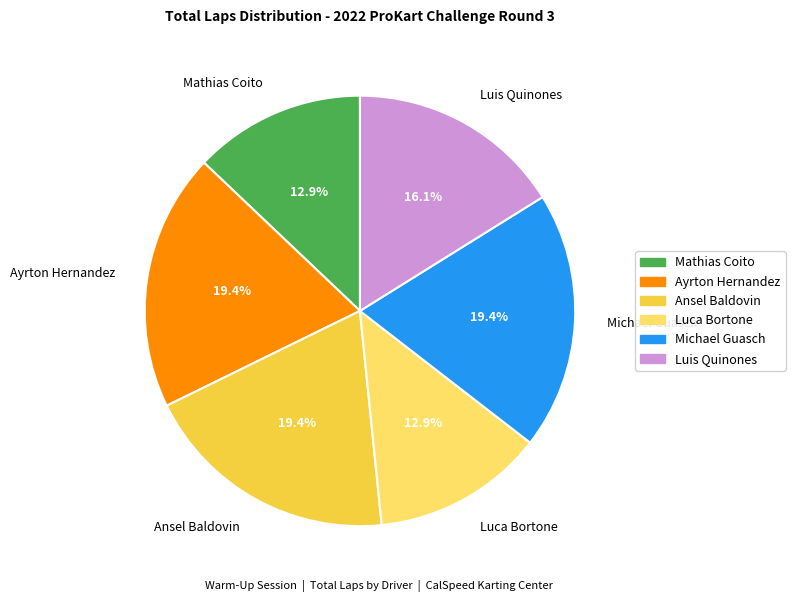

To the nearest percent, what is the combined percentage of Luis Quinones and Luca Bortone?

29%